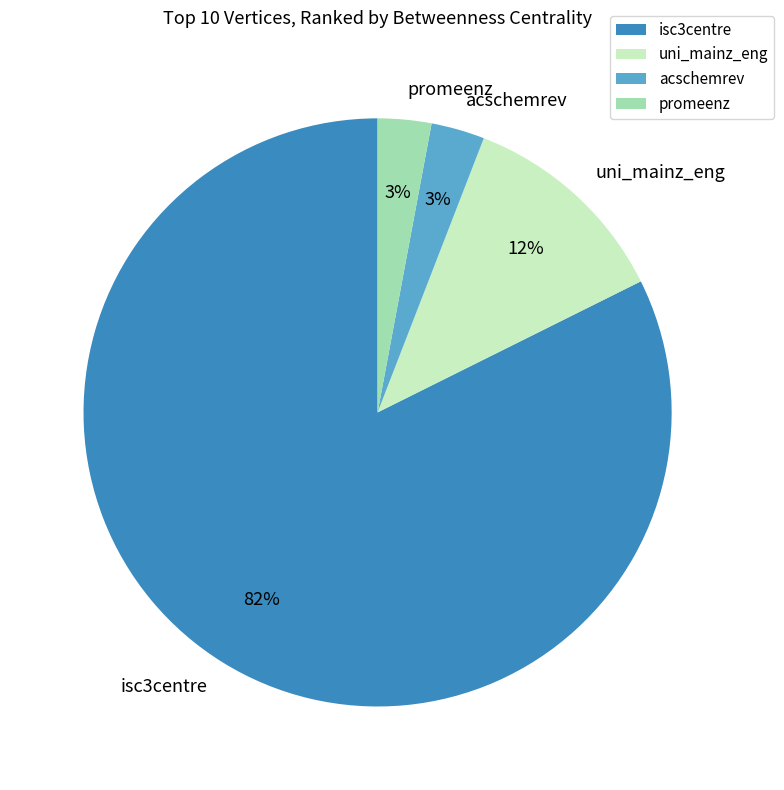

Combined, do isc3centre and promeenz account for over 50%?

Yes